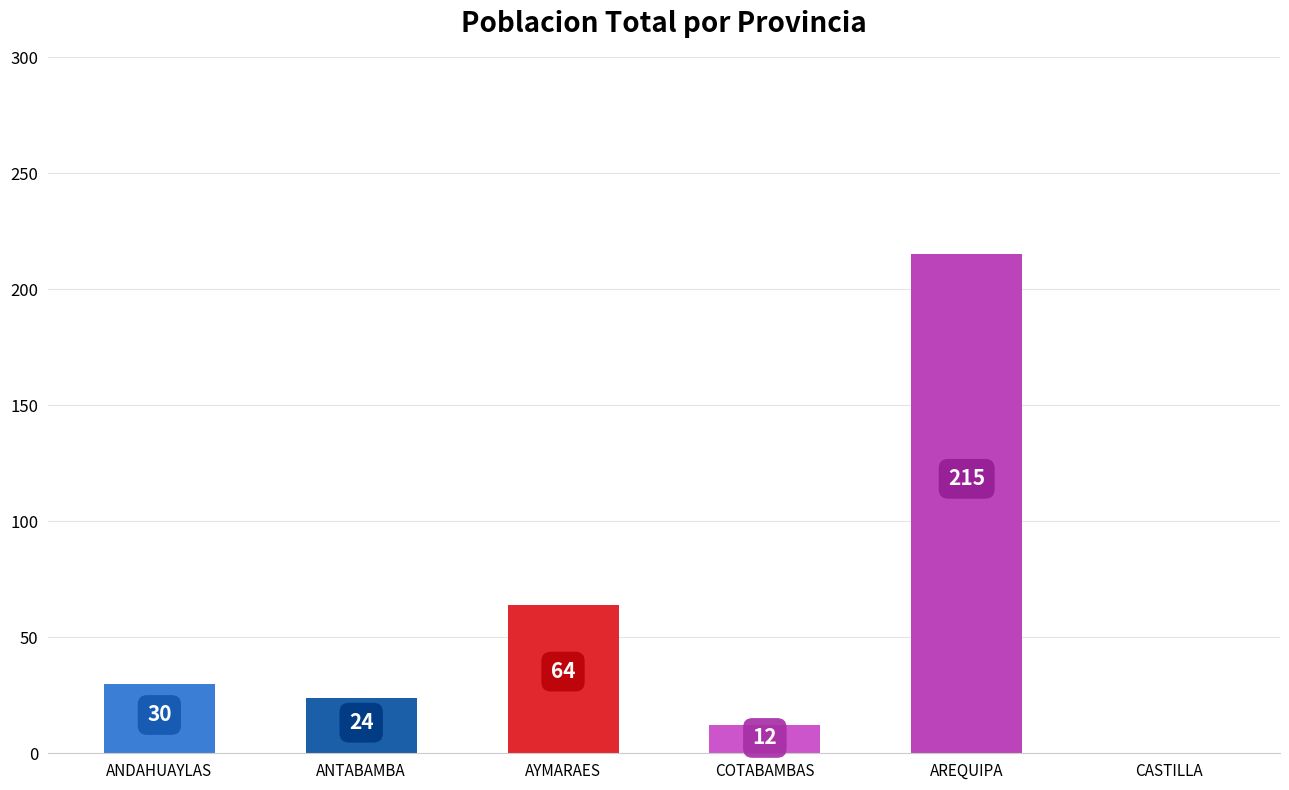

What is the sum of the values at COTABAMBAS and ANDAHUAYLAS?

42